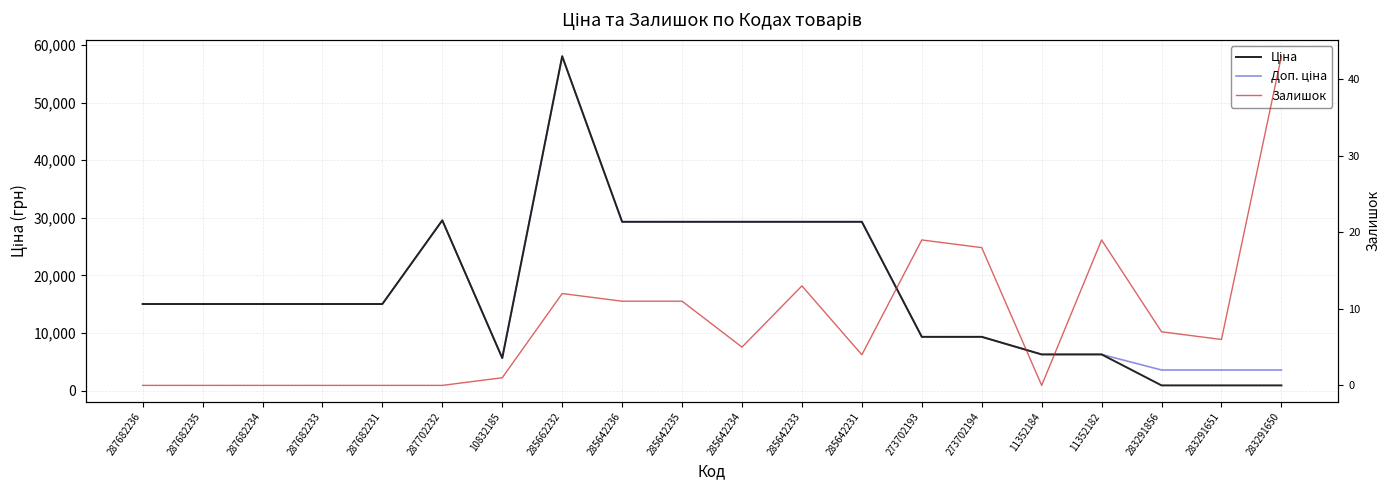

What is the label of the 5th point from the right?

11352184